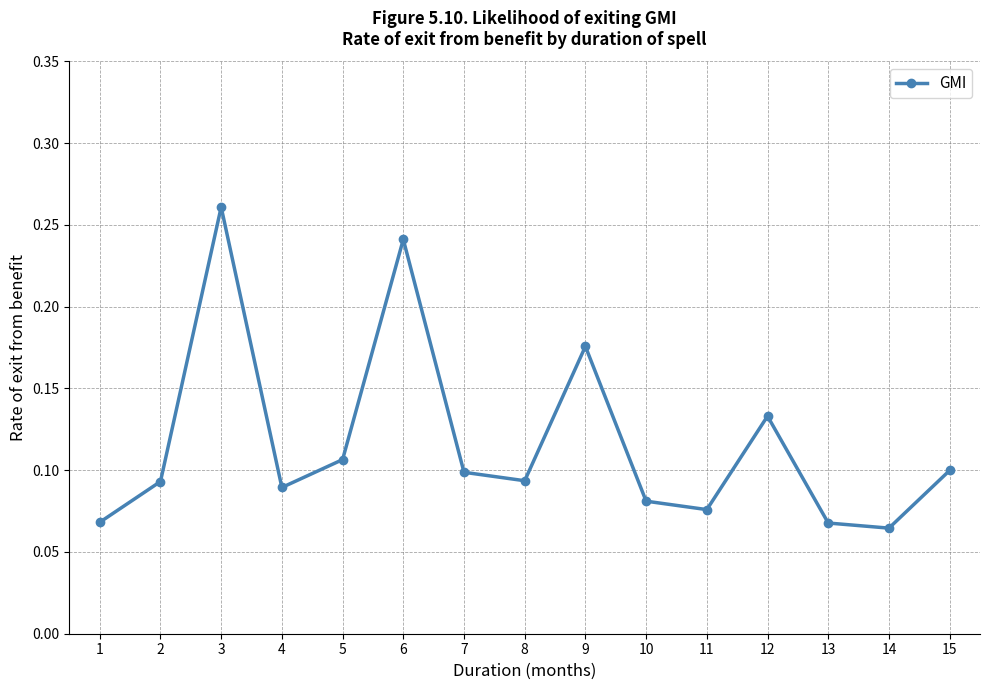

Is it true that the value at 13 is 0.1?

True